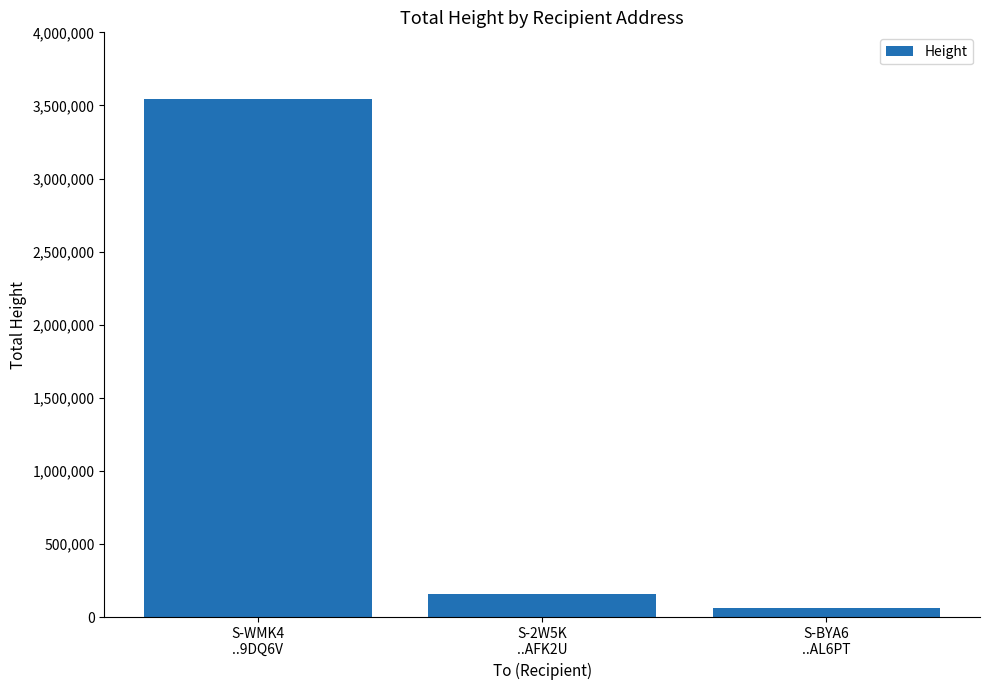

Count the number of categories in the chart.

3